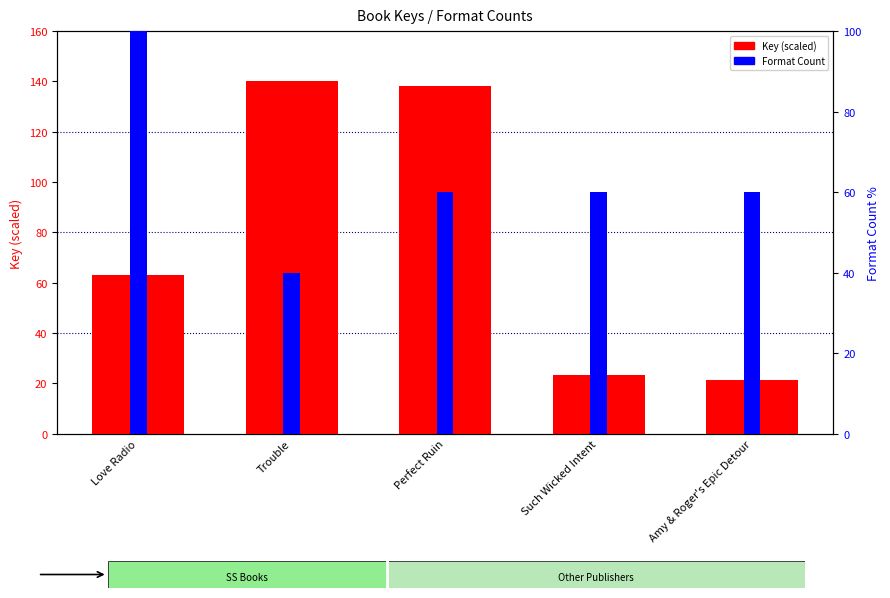

What is the difference between the second highest and second lowest values in the Key (scaled) series?

115.0